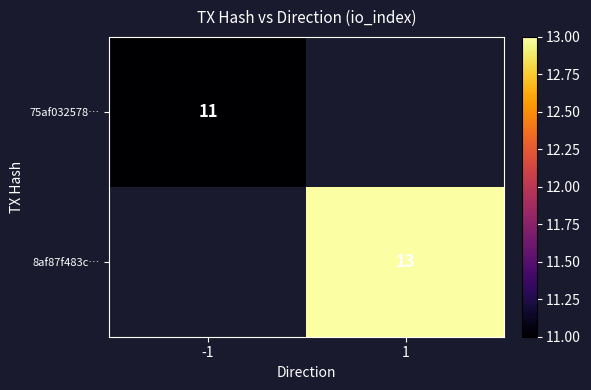

Is it true that 8af87f483c… equals 5 at 1?

False